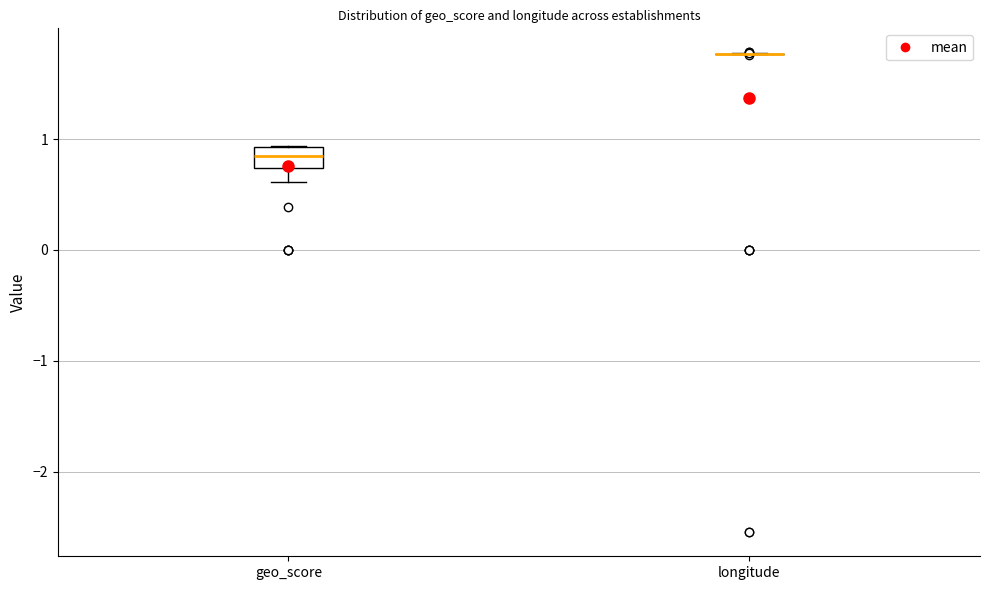

Reading left to right, transcribe this box plot: for each box, give where its median line is, the range the box spans, and where its two whiskers end, as read against the y-axis. The values are not printed on the chart, so give them approximately, as read against the axis.

geo_score: median 0.9 (inside the box), box 0.7 to 0.9, whiskers 0.6 to 0.9
longitude: box collapsed to a line at 1.8, whiskers 1.8 to 1.8